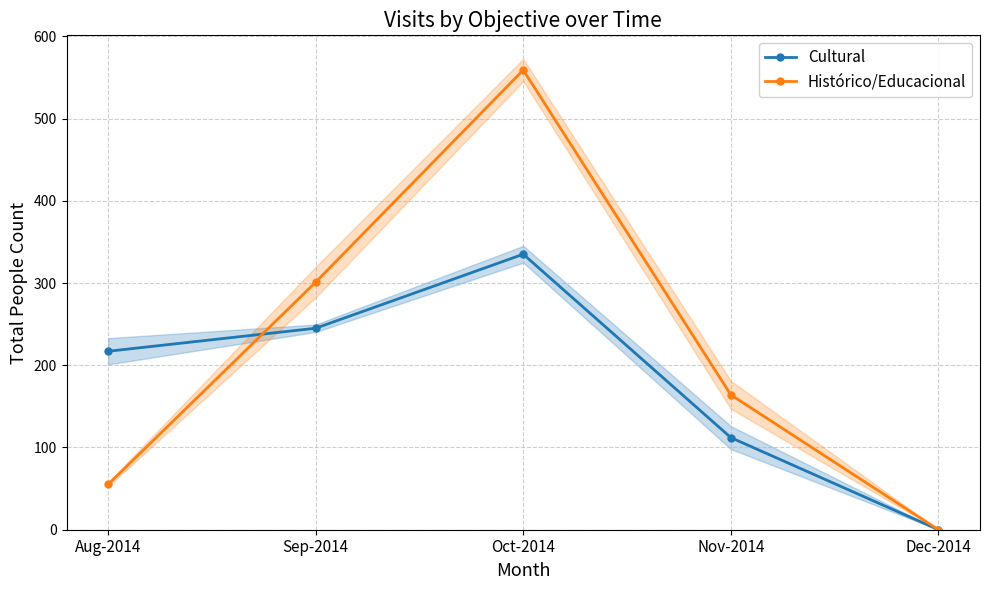

Does the chart have visible grid lines?

Yes